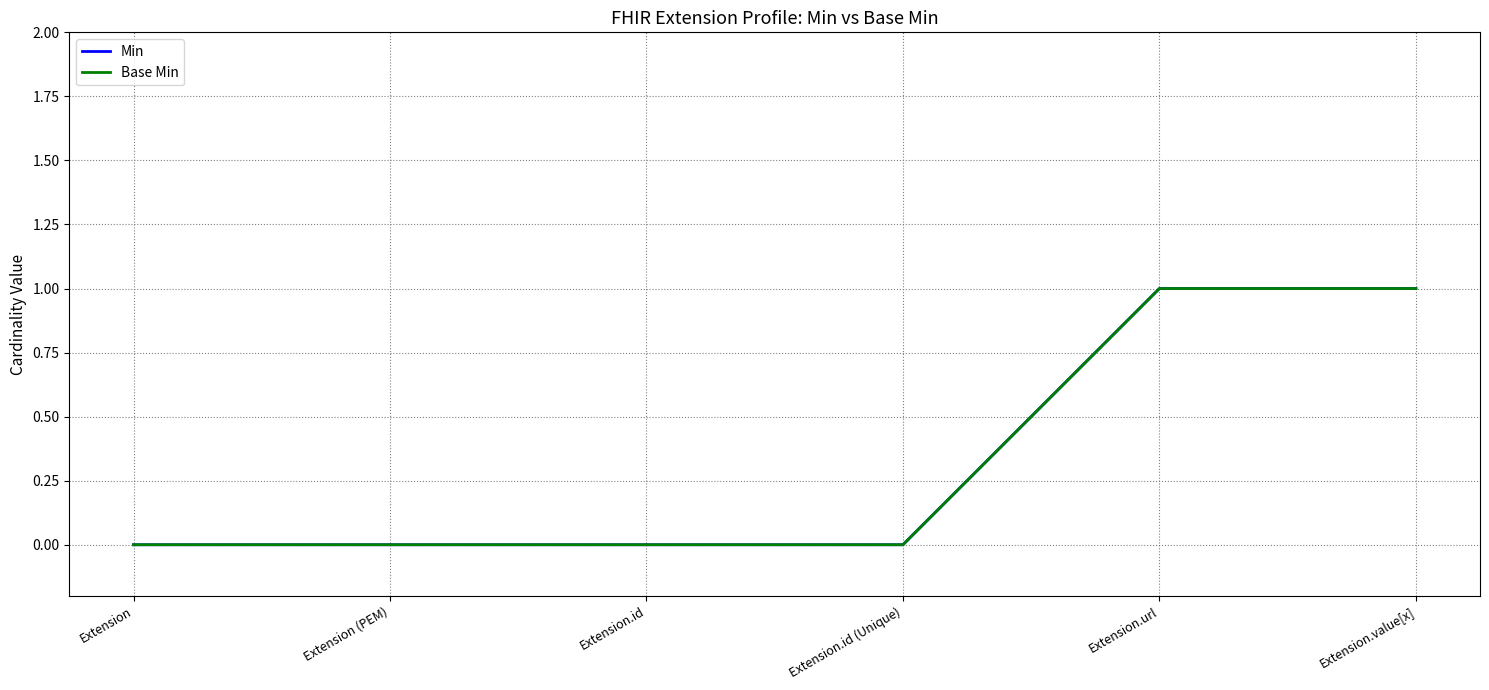

Is this an area chart (filled region under the line)?

No